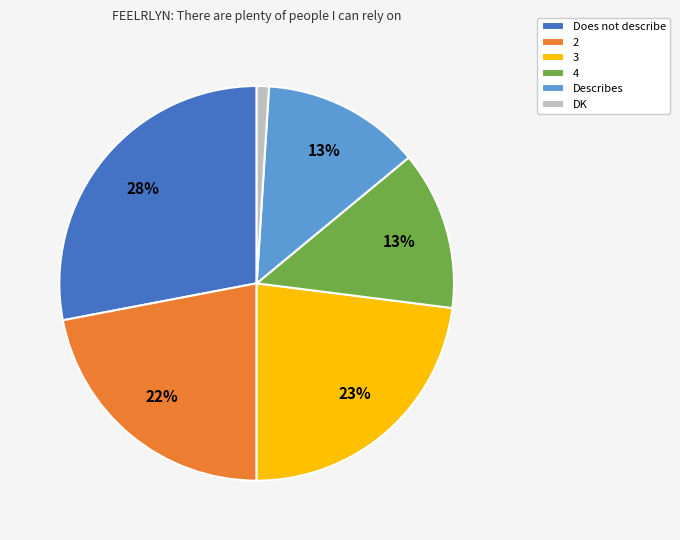

The DK slice represents 1% of the pie. True or false?

True